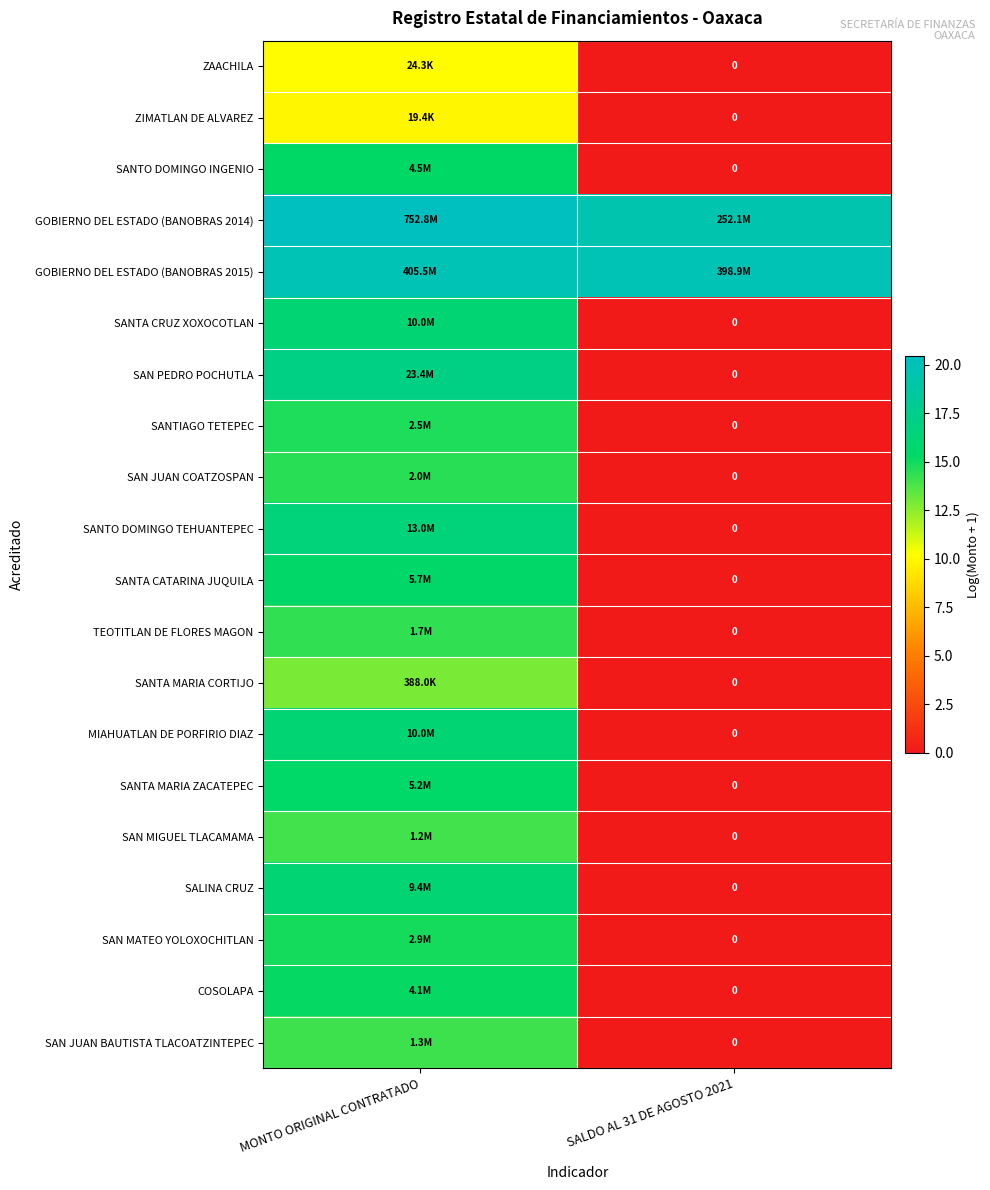

At which category is the sum across all series the highest?

MONTO ORIGINAL CONTRATADO